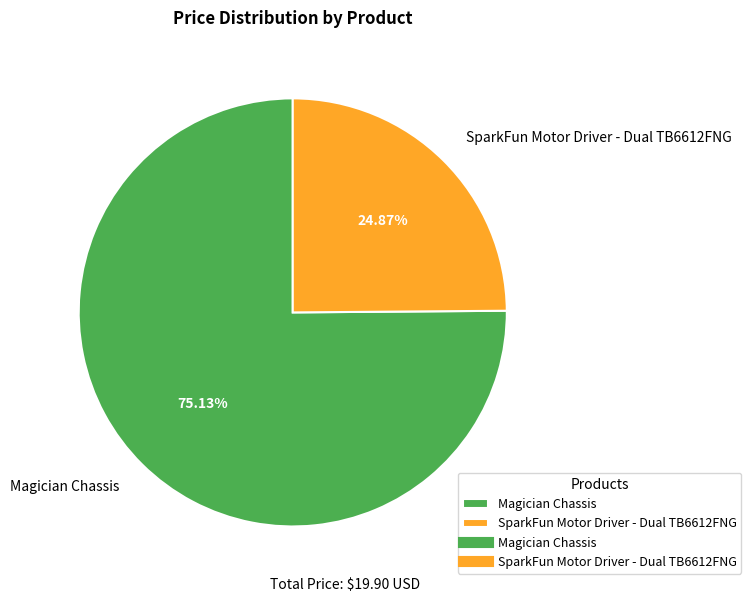

To the nearest percent, what percentage of the pie is Magician Chassis?

75%